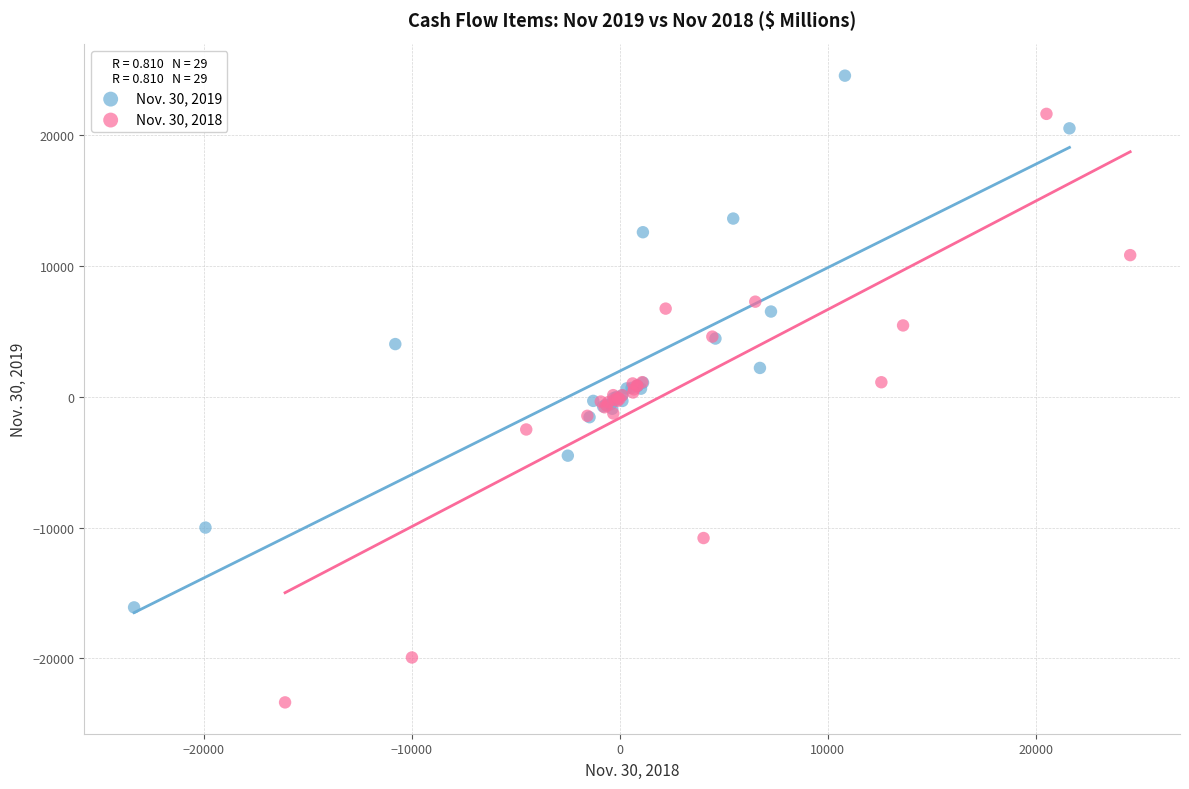

What are all the series names shown in the legend?

Nov. 30, 2019, Nov. 30, 2018